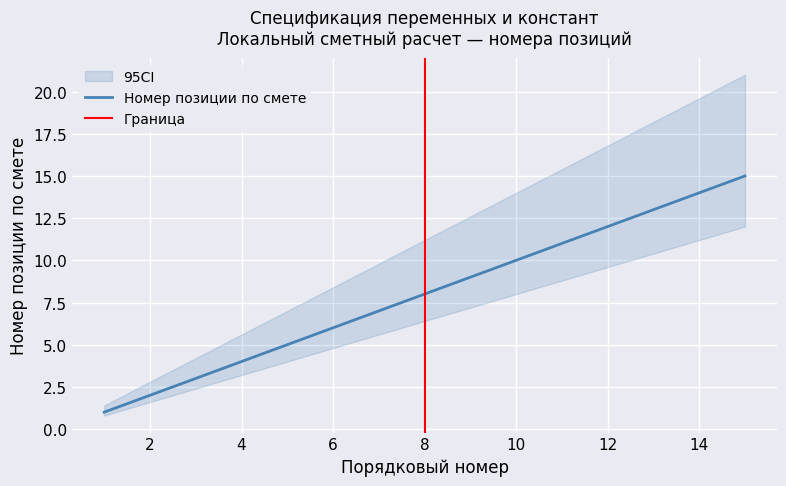

What is the difference between the maximum and second lowest values in the lower series?

10.4